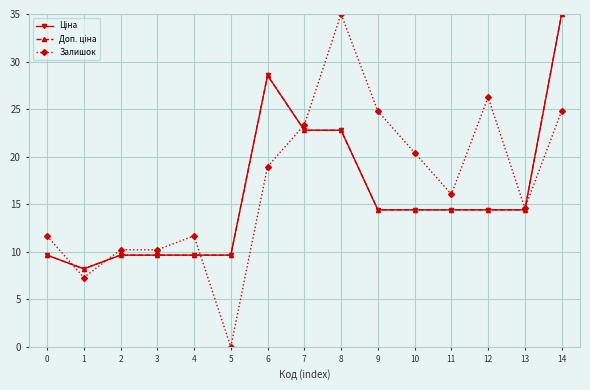

What is the spread (max minus min) of values at 14?

10.2